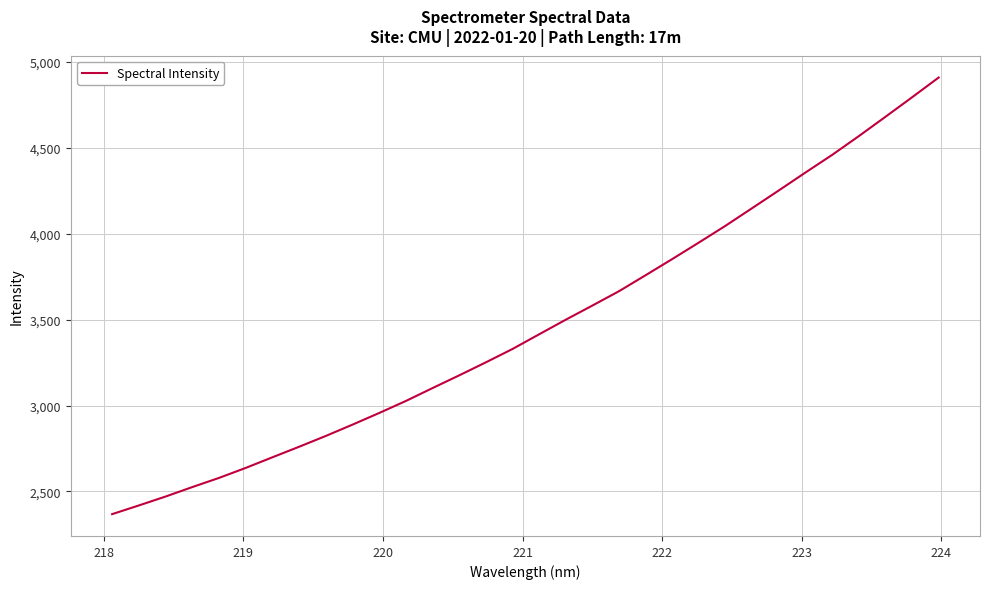

What is the minimum value shown in the chart?

2367.6